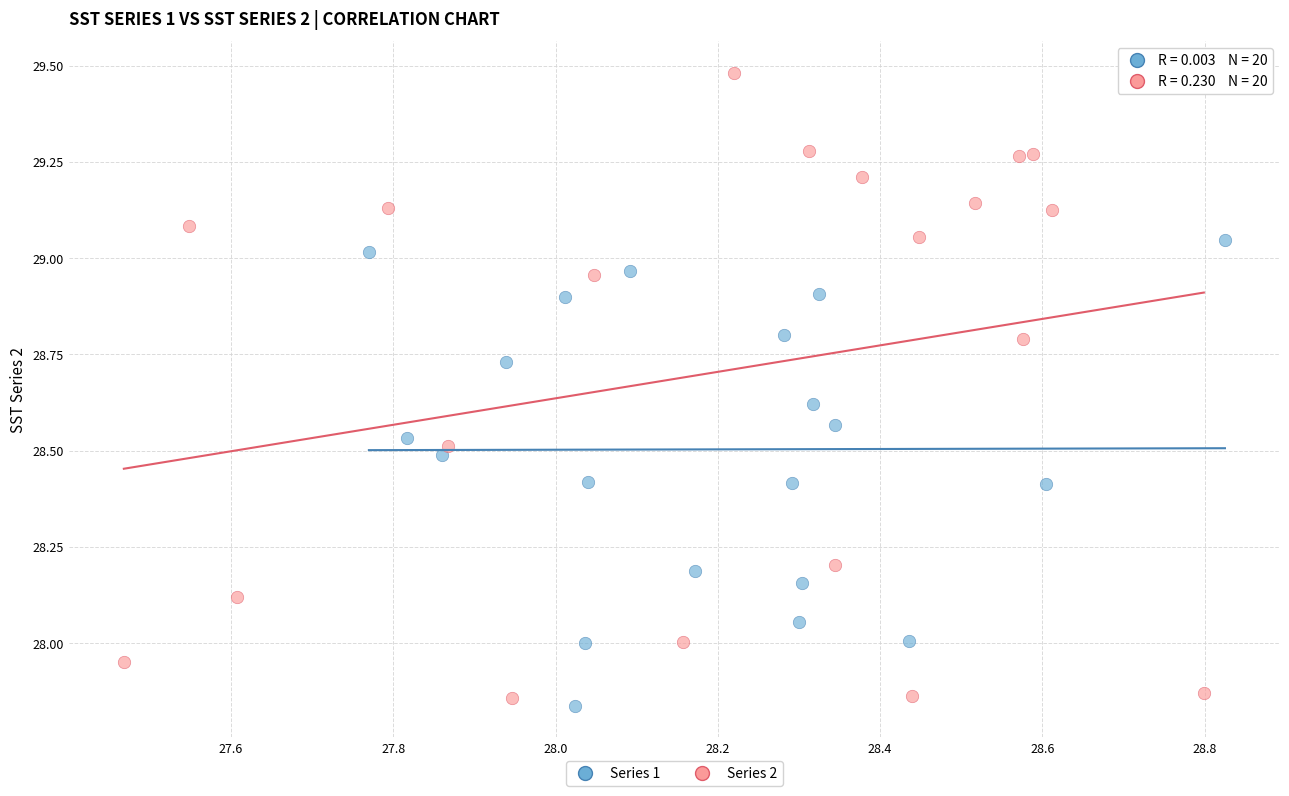

What are all the series names shown in the legend?

Series 1, Series 2